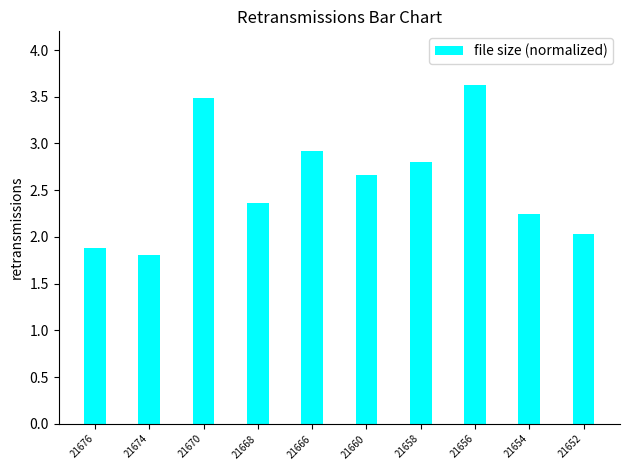

Rank the categories by value from highest to lowest.

21656, 21670, 21666, 21658, 21660, 21668, 21654, 21652, 21676, 21674